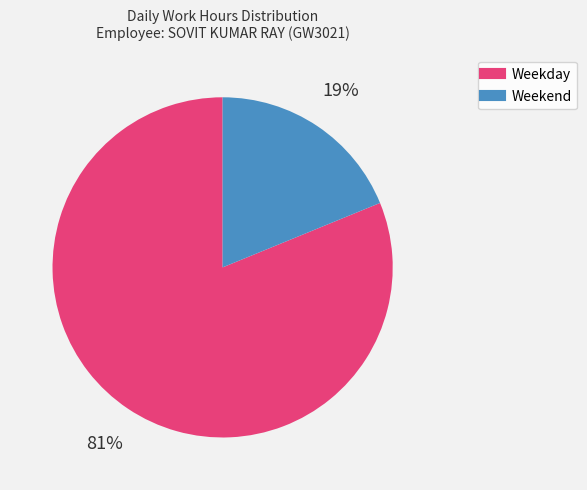

To the nearest percent, what is the difference between the largest and smallest slice percentages?

62%